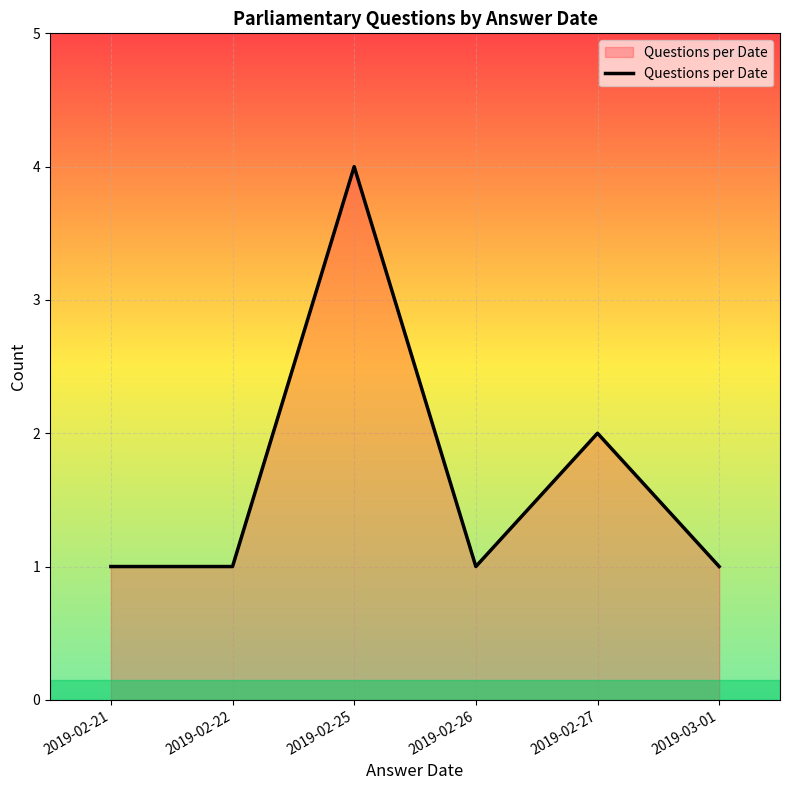

True or false: the data shows 1 at 2019-02-27.

False